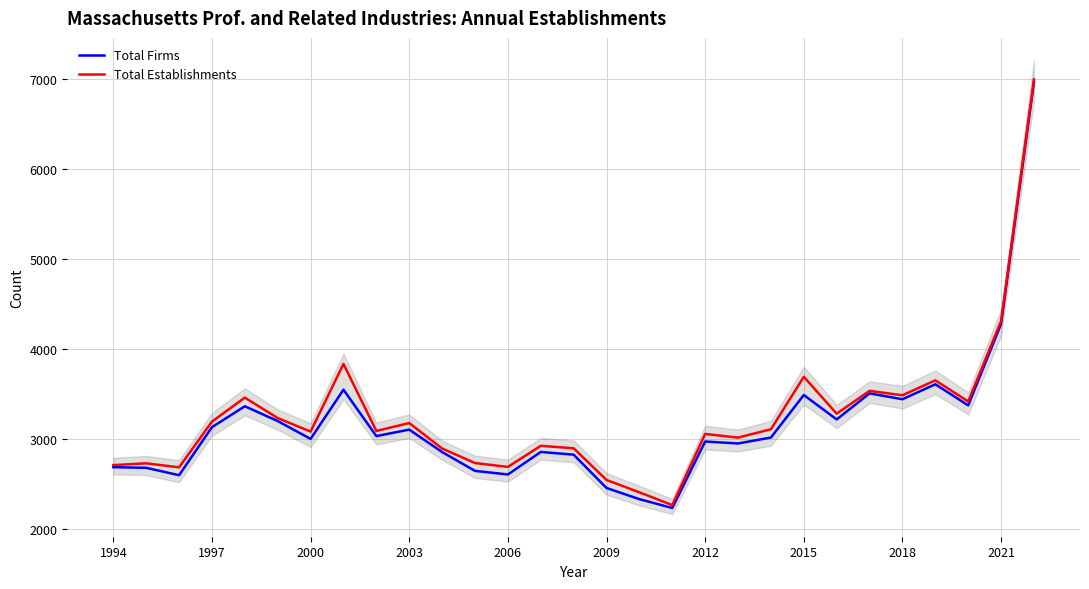

How many interior local valleys does the Total Establishments series have?

9